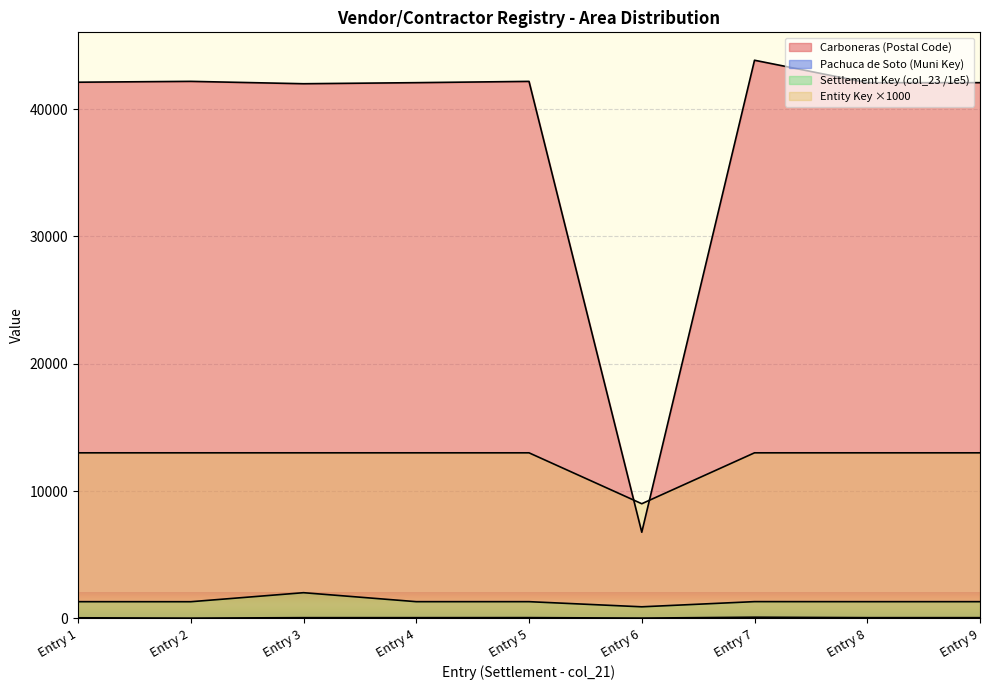

What is the total value across all series at Pachuca de Soto?

57057.8